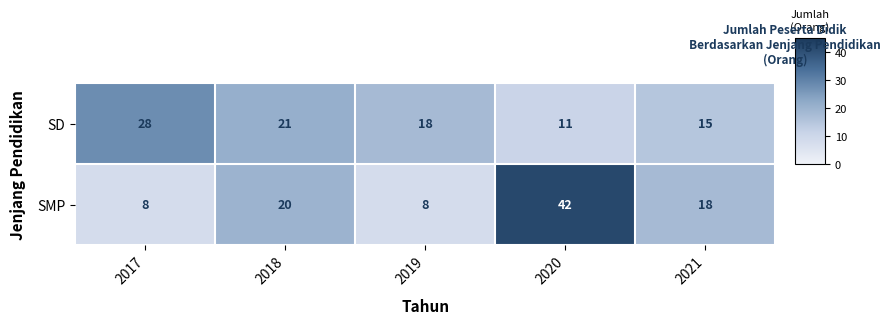

Where does the SMP series first go above 18?

2018